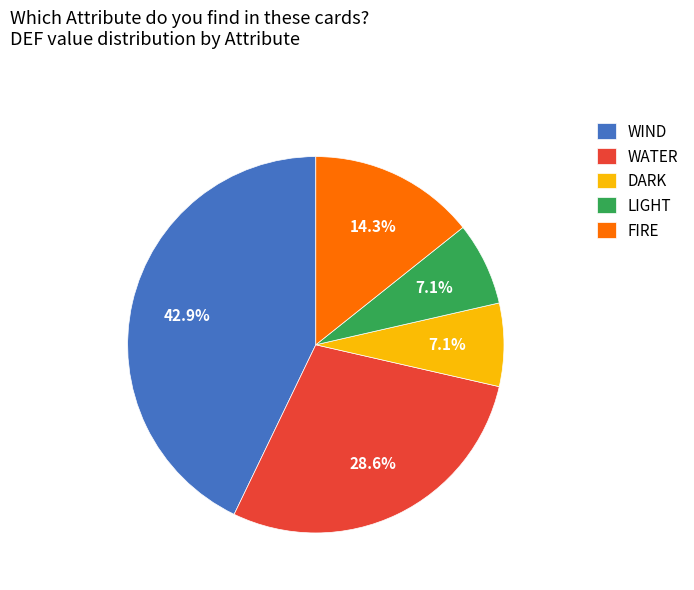

Which has a higher value, DARK or WIND?

WIND